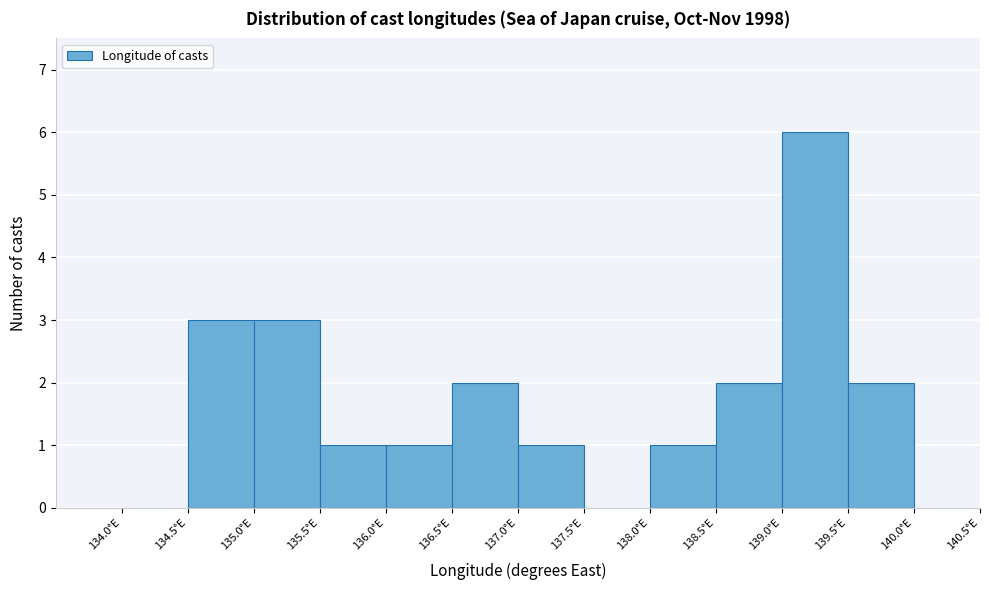

Reading left to right, list every bar in this chart as the range it spans on the x-axis followed by its height. The values are not printed on the chart, so give them approximately, as read against the axis.

134.0 to 134.5: 0
134.5 to 135.0: 3
135.0 to 135.5: 3
135.5 to 136.0: 1
136.0 to 136.5: 1
136.5 to 137.0: 2
137.0 to 137.5: 1
137.5 to 138.0: 0
138.0 to 138.5: 1
138.5 to 139.0: 2
139.0 to 139.5: 6
139.5 to 140.0: 2
140.0 to 140.5: 0